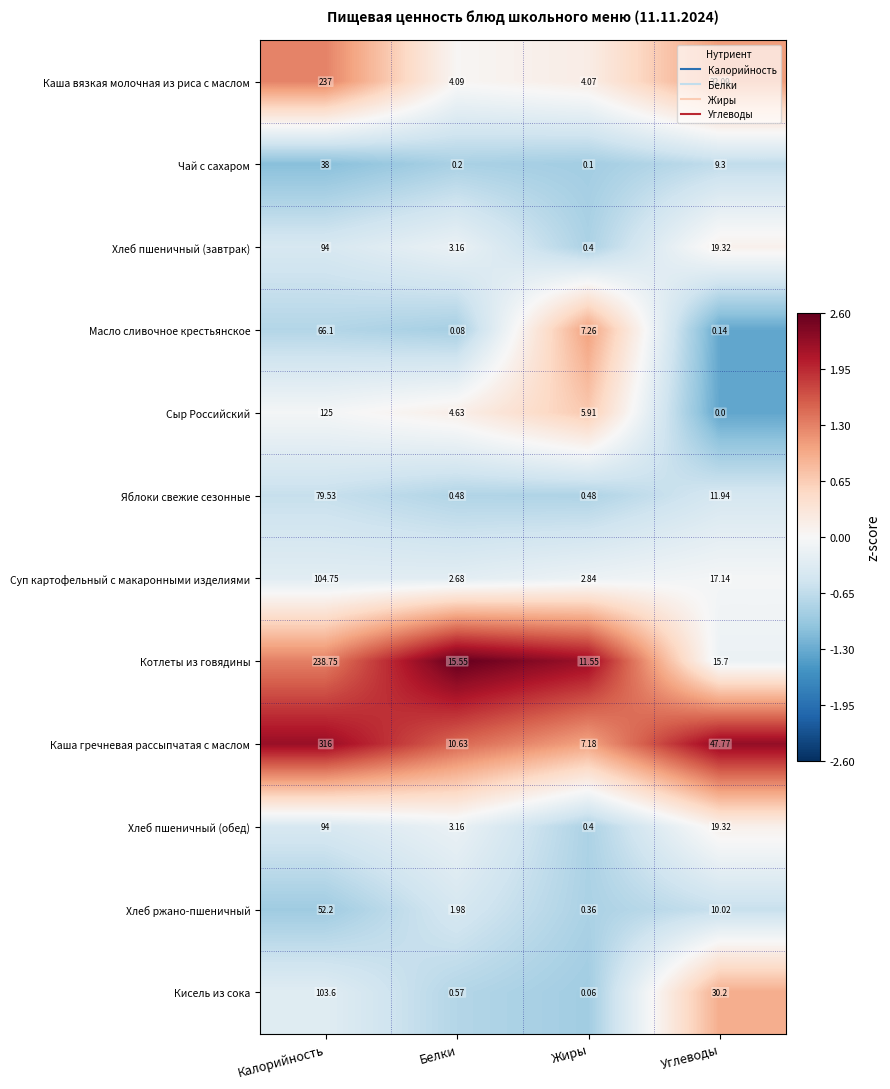

Which series has the largest total across all categories?

Каша гречневая рассыпчатая с маслом